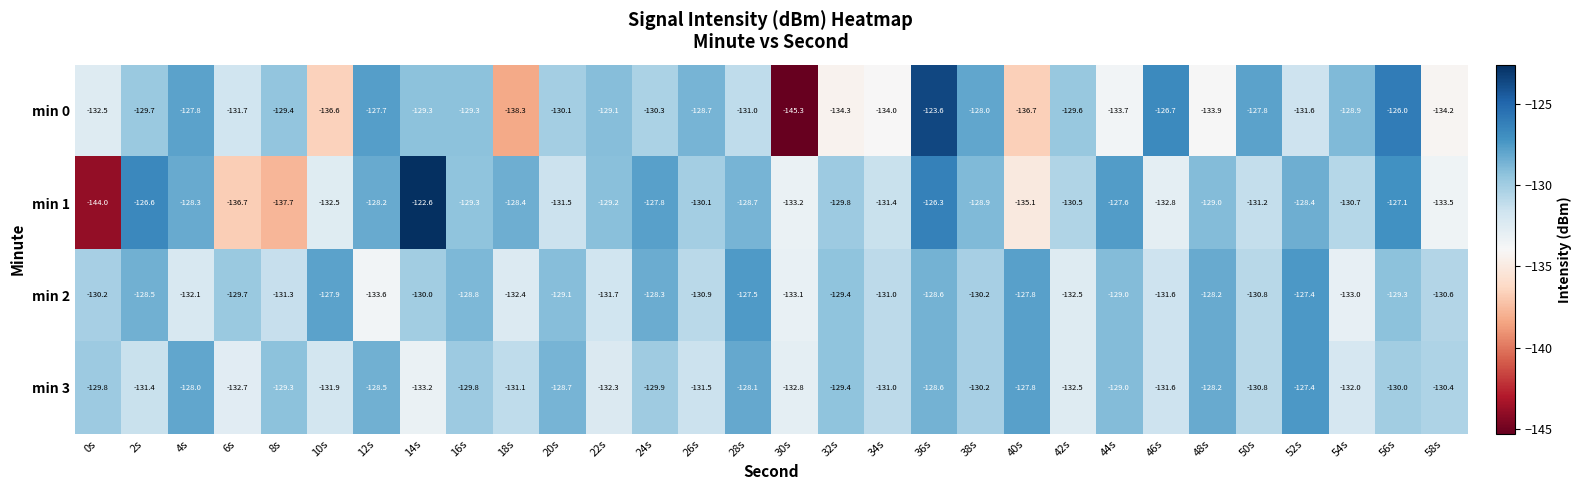

How many series are shown in this chart?

4